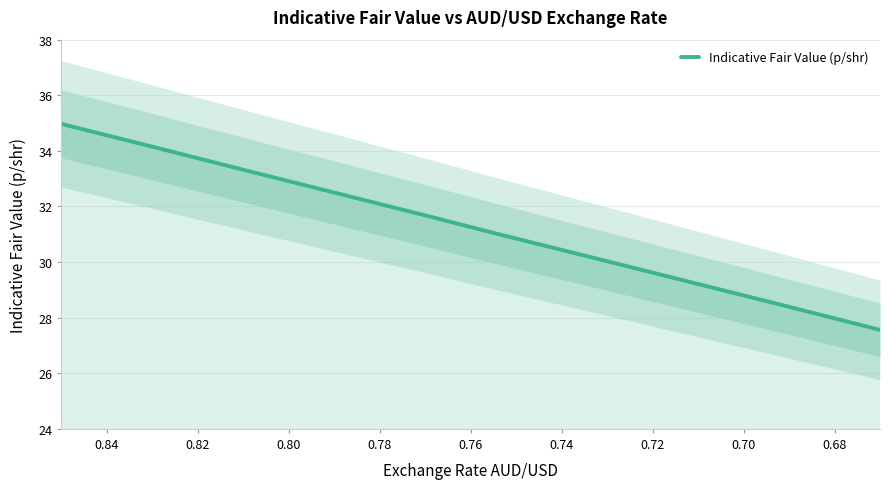

What is the maximum value shown in the chart?

35.0